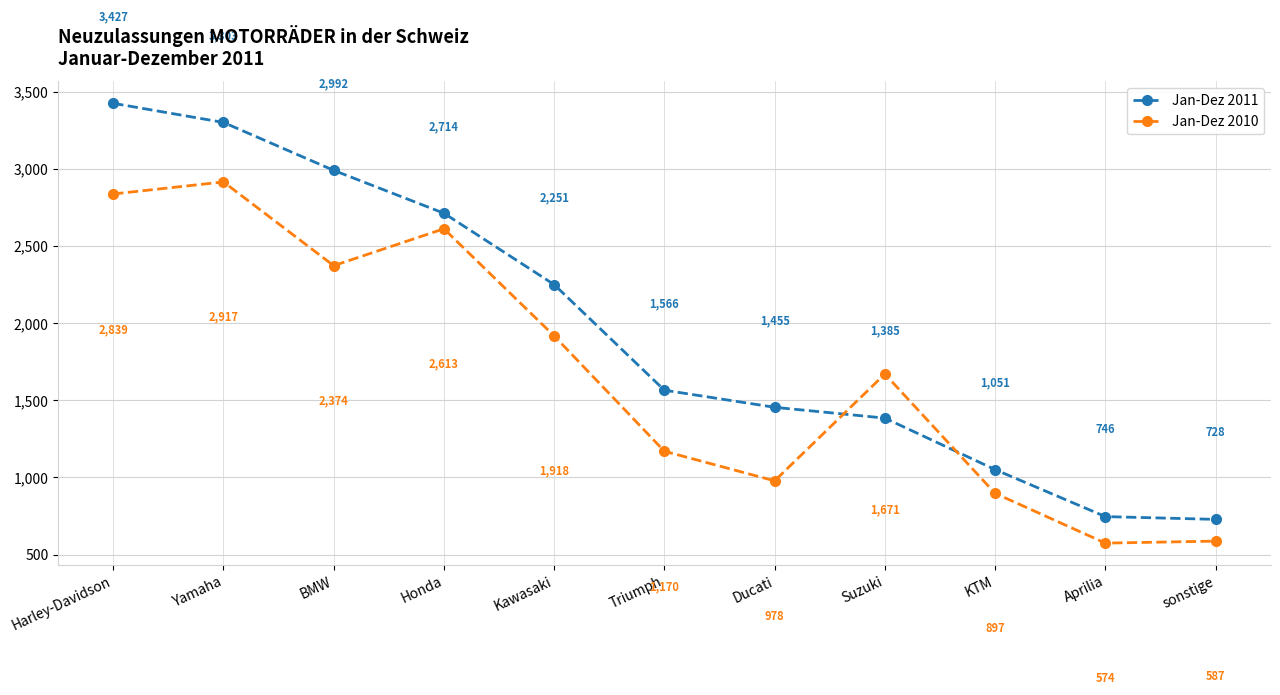

What is the minimum value for Jan-Dez 2010?

574